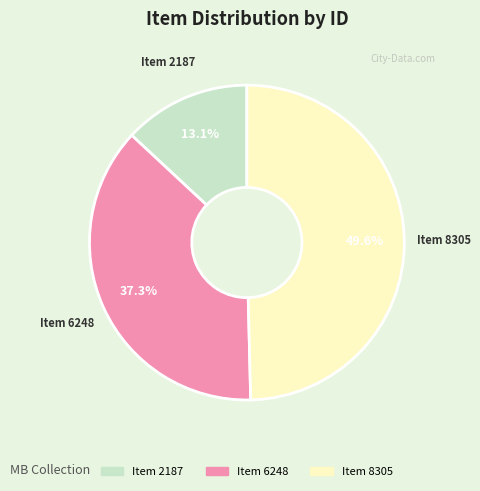

Count the number of slices in the pie.

3